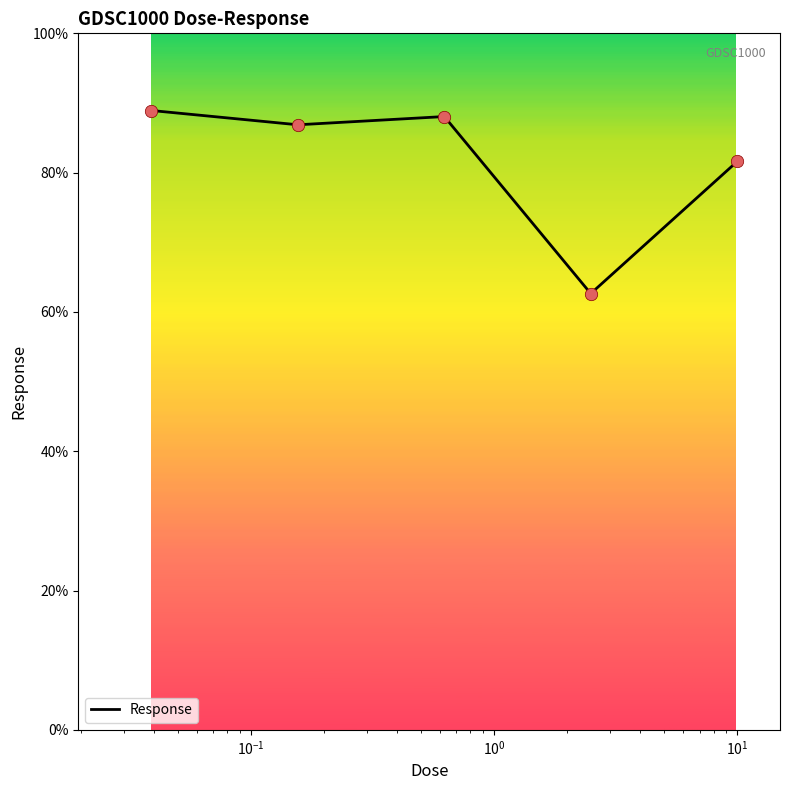

What is the smallest value displayed?

62.6